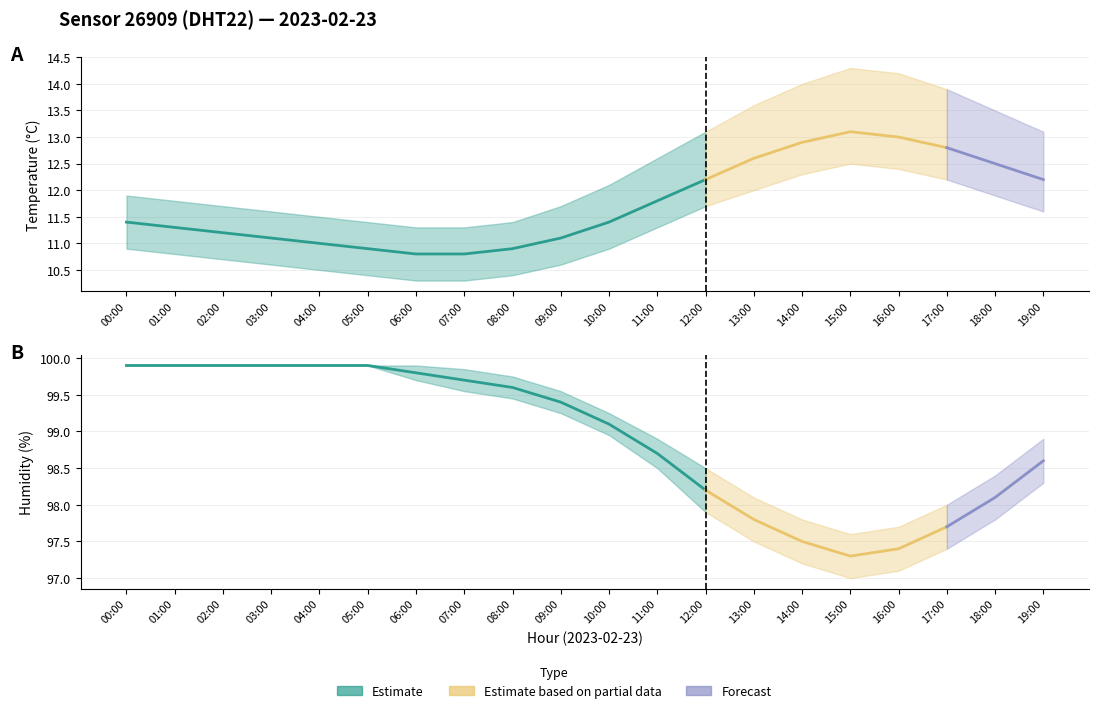

What is the sum of the temperature_lower values at 05:00 and 19:00?

22.0